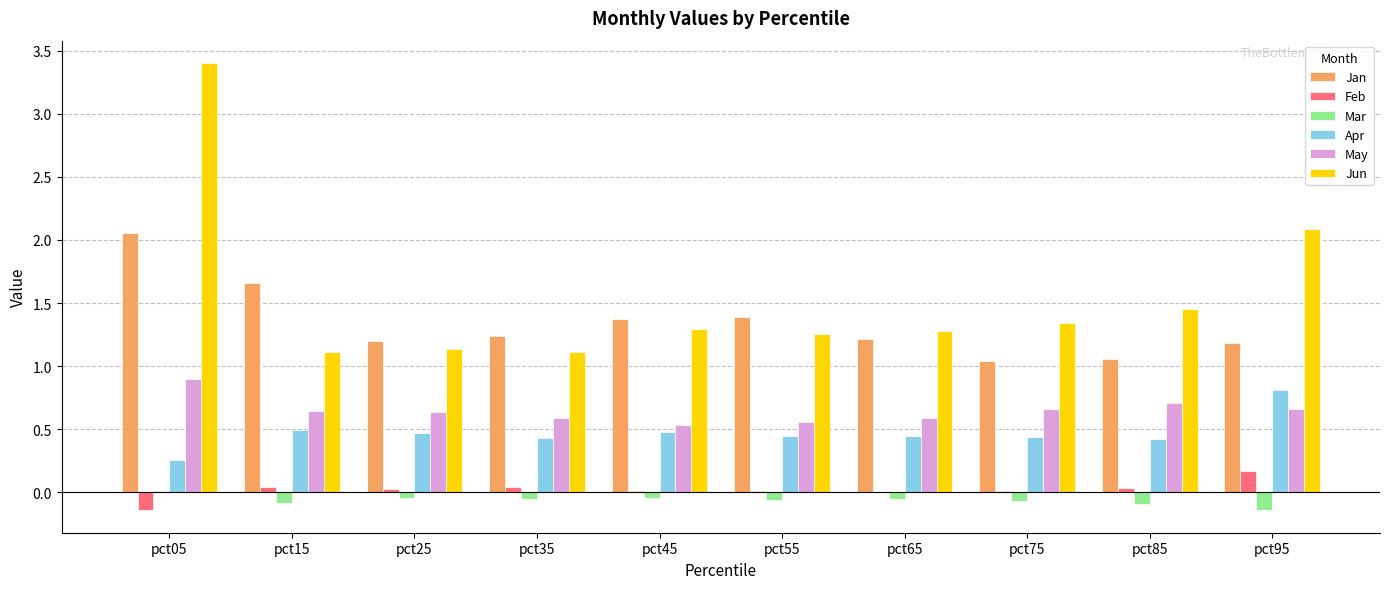

At which category is the sum across all series the highest?

pct05